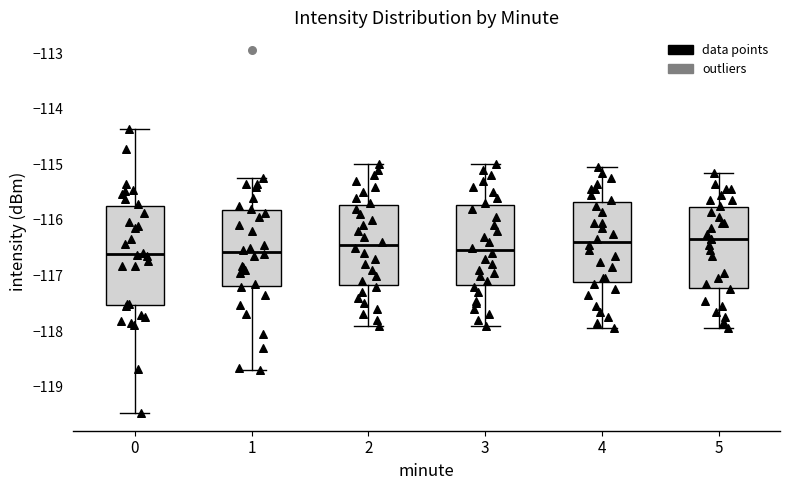

Comparing the boxes themselves (not the whiskers), which one is the tallest?

0